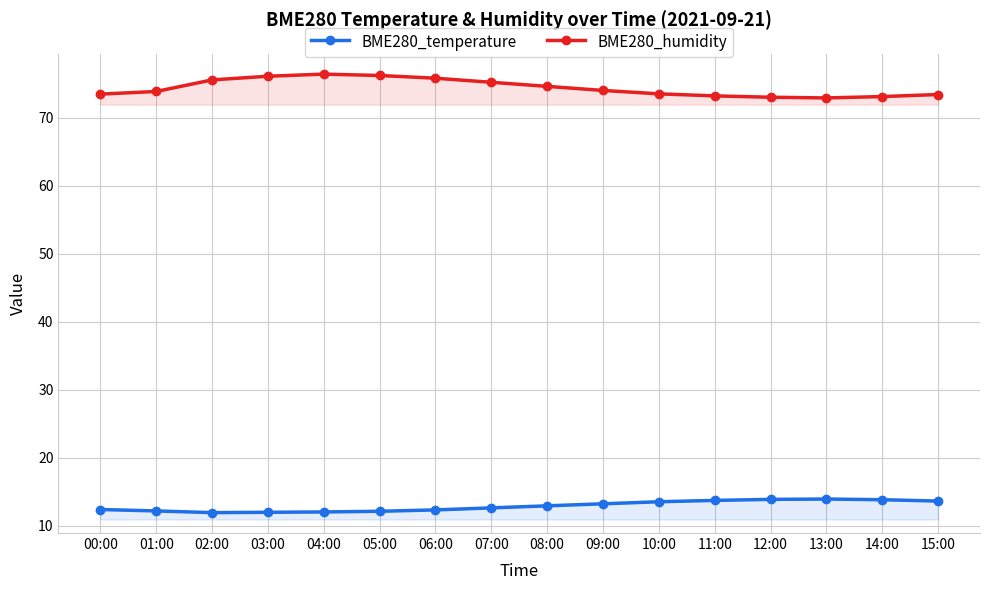

At which category does BME280_temperature reach its first local peak?

13:00